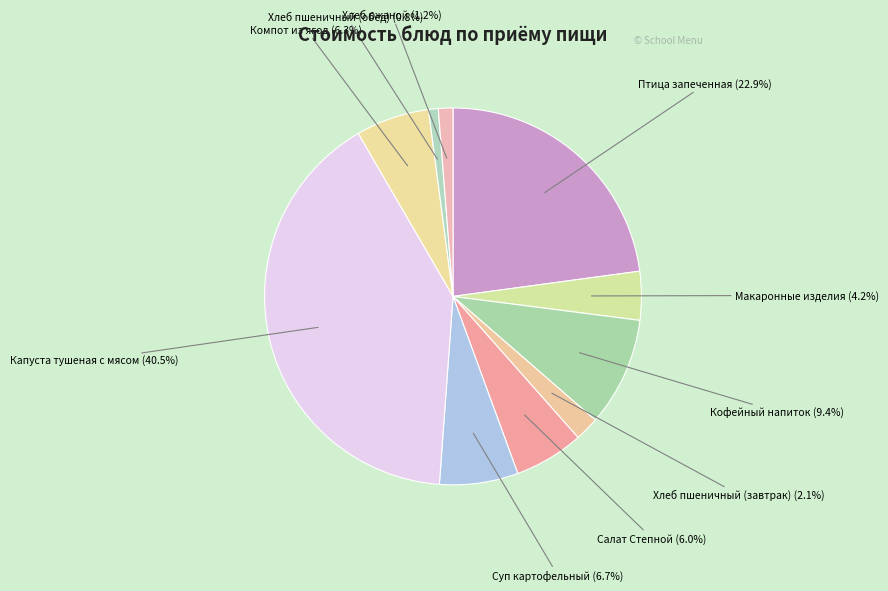

To the nearest percent, what is the average slice percentage?

10%